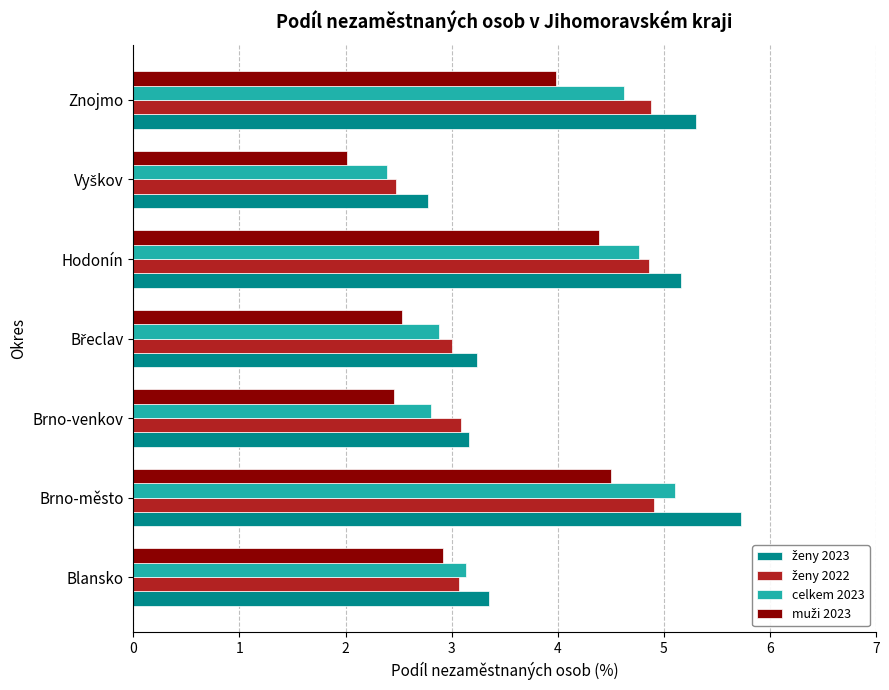

What is the sum of the celkem 2023 values at Hodonín and Brno-venkov?

7.6